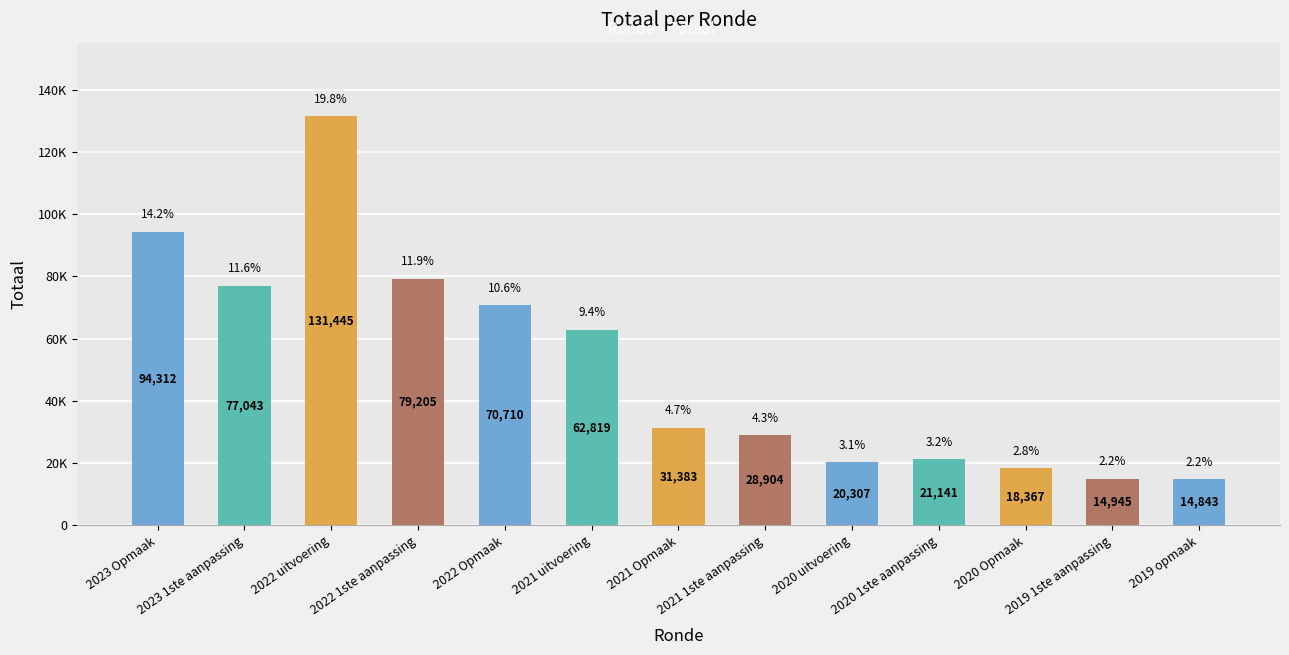

What is the label of the 3rd bar from the left?

2022 uitvoering